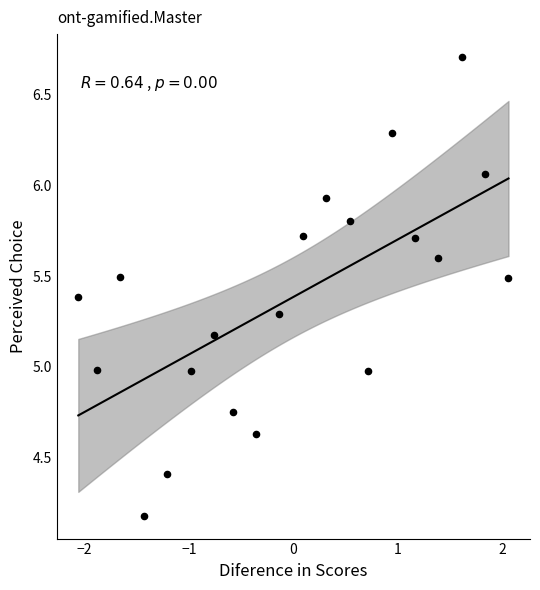

What is the range of Y values (max minus min)?

2.5